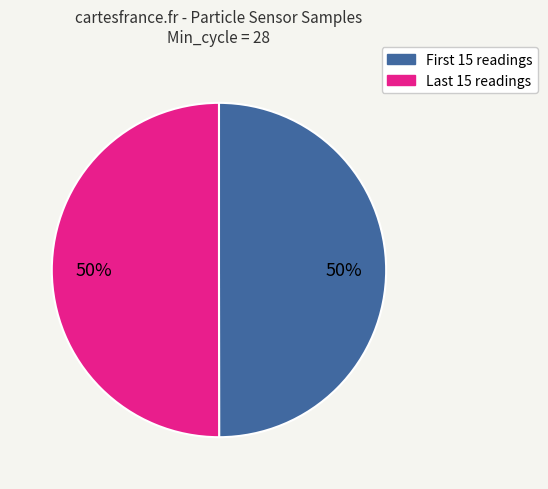

To the nearest percent, what is the average slice percentage?

50%